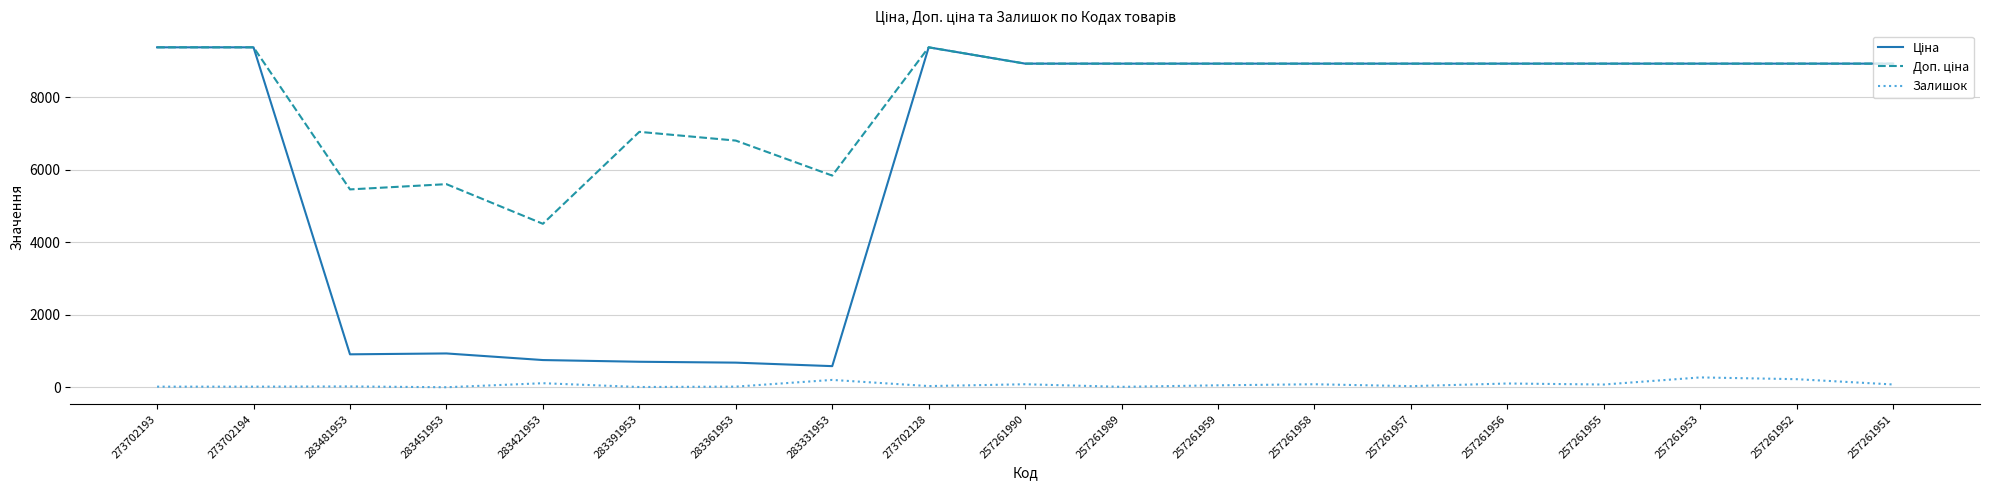

How many distinct data groups are displayed?

3